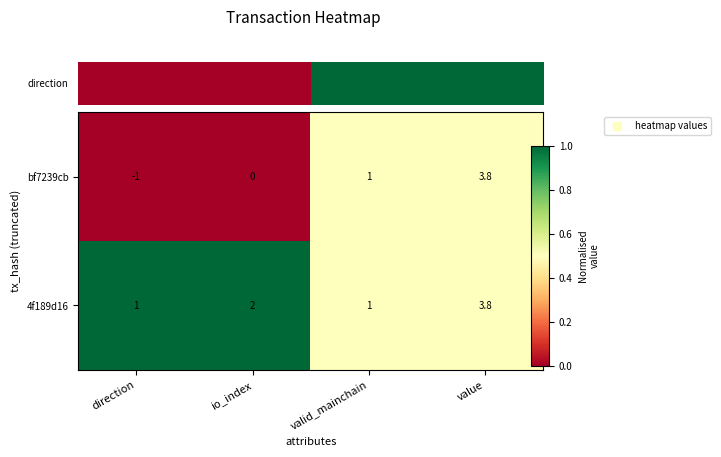

The bf7239cb series shows -0.3 at direction. True or false?

False